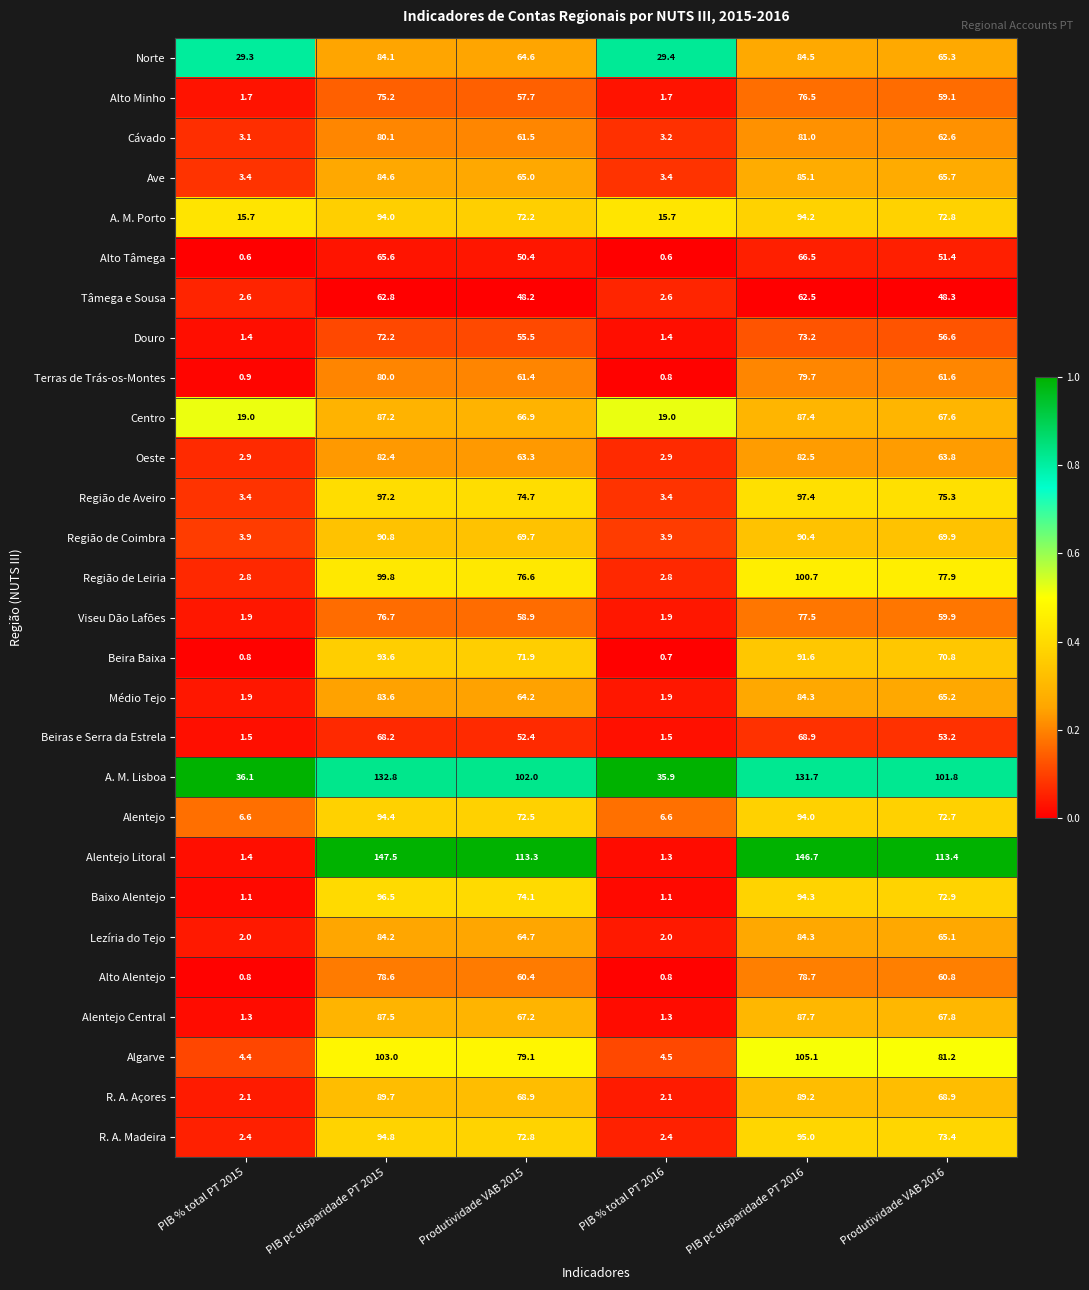

What is the average value of the Alto Alentejo series?

46.7